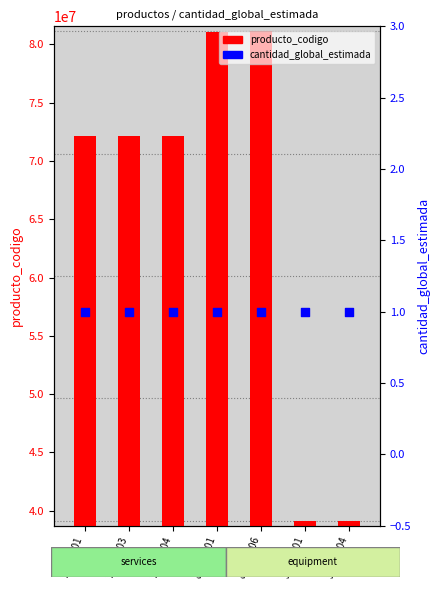

Which series reaches the minimum Y coordinate?

cantidad_global_estimada